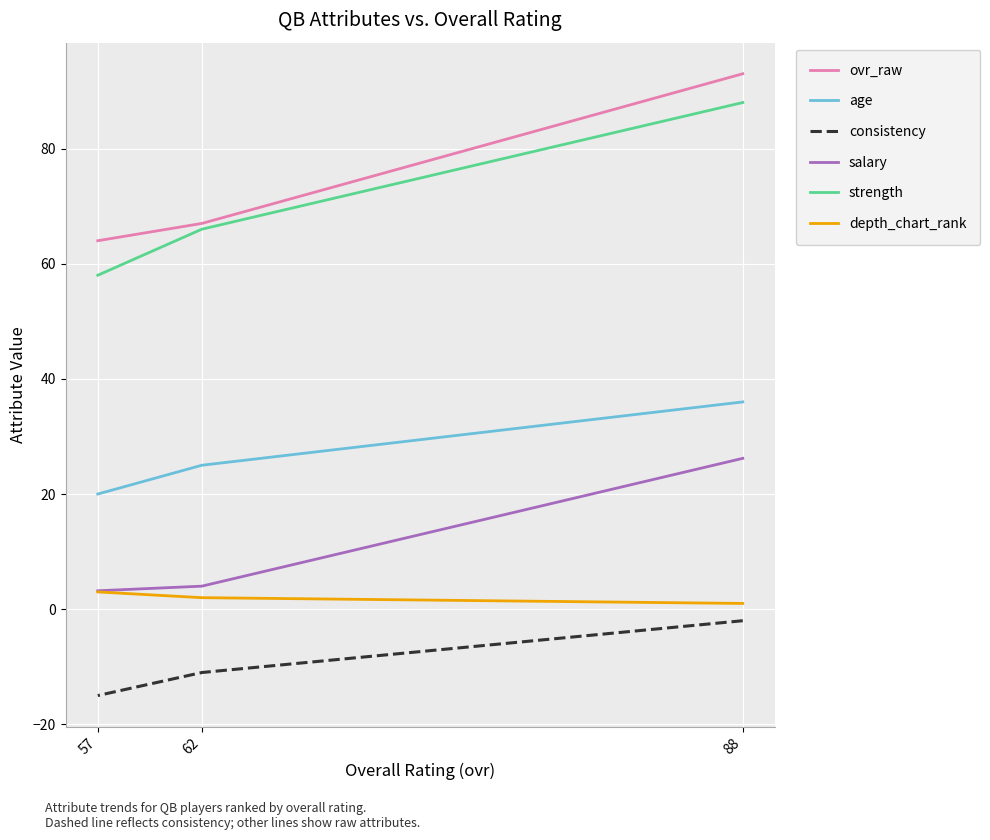

Count the strength values in the range 58 to 88.

3